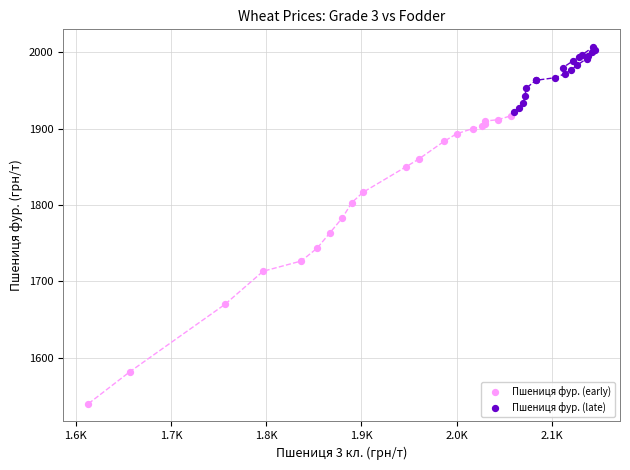

Which series contains the lowest Y value?

Пшениця фур. (early)